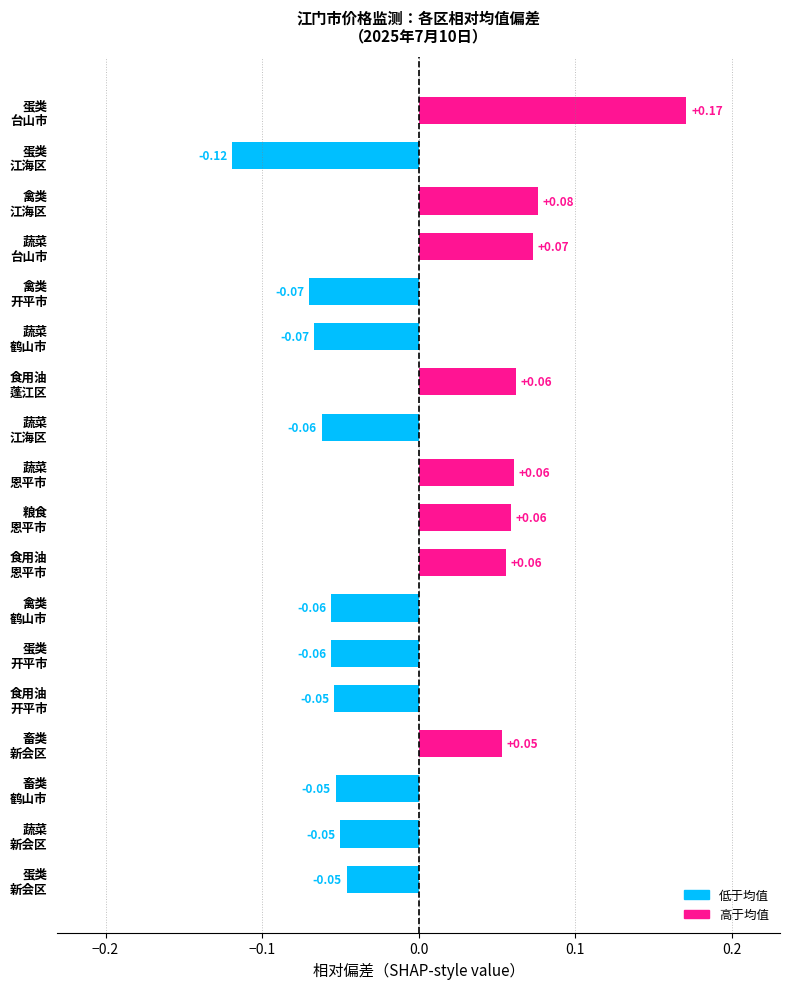

How many distinct data groups are displayed?

1